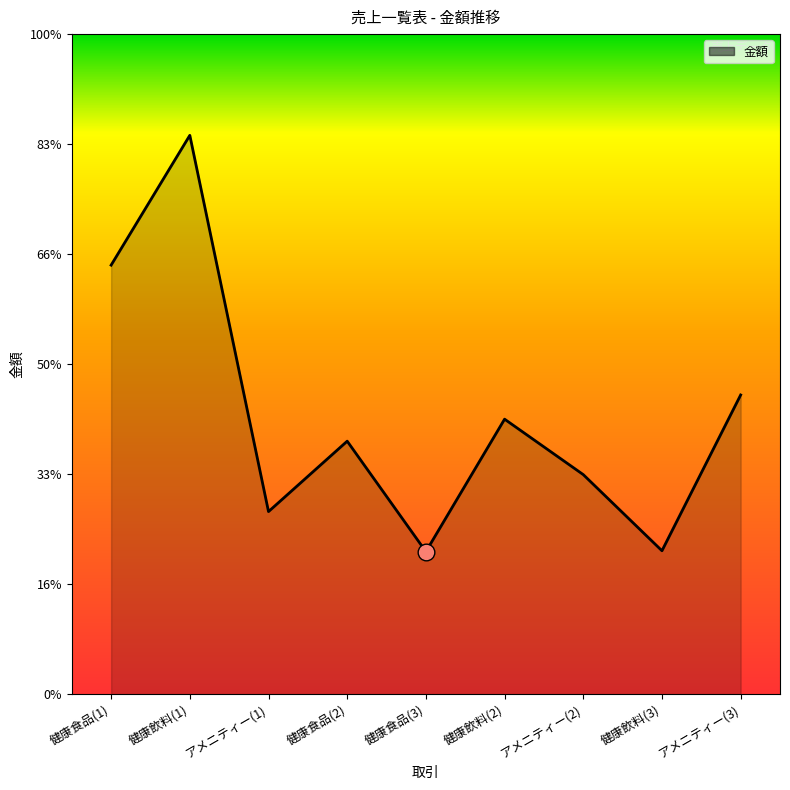

Which label corresponds to the smallest value in the chart?

健康食品(3)